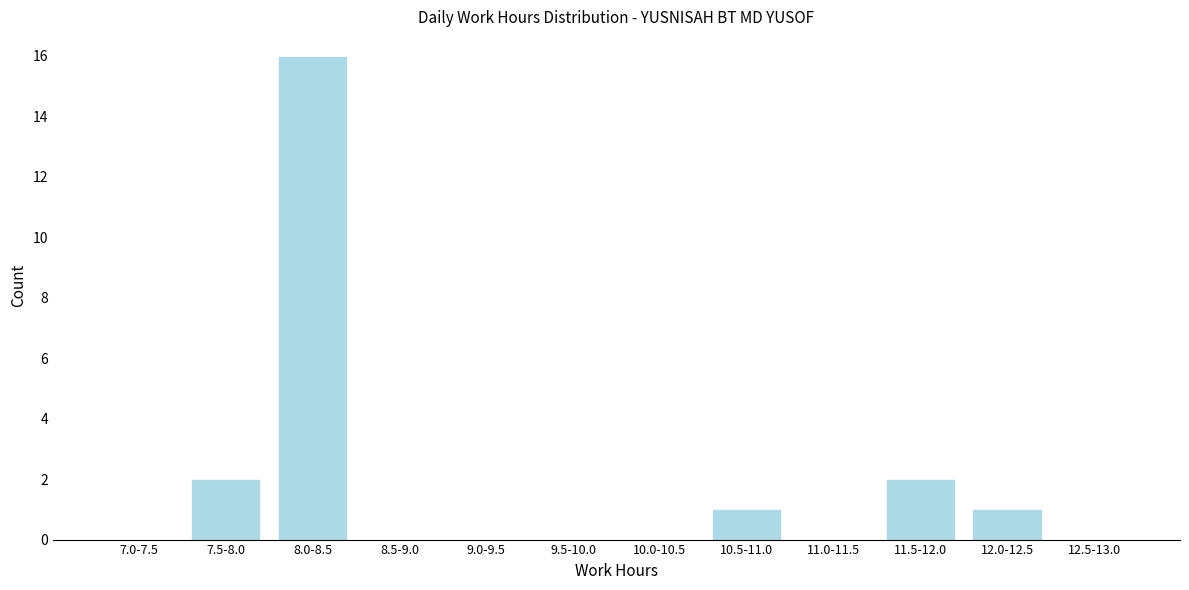

Reading left to right, list all the values displayed in this chart.

7.0-7.5=0	7.5-8.0=2	8.0-8.5=16	8.5-9.0=0	9.0-9.5=0	9.5-10.0=0	10.0-10.5=0	10.5-11.0=1	11.0-11.5=0	11.5-12.0=2	12.0-12.5=1	12.5-13.0=0